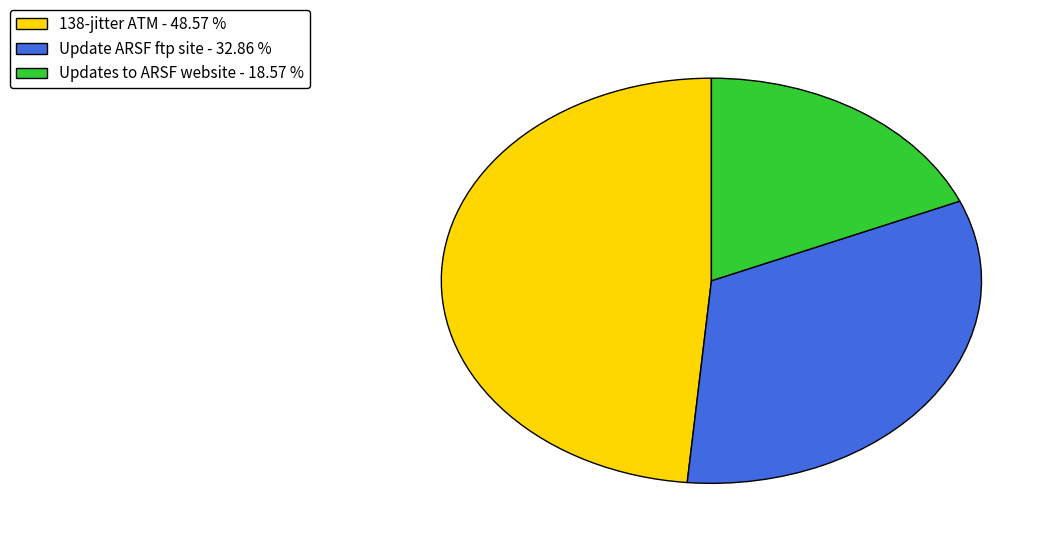

True or false: 138-jitter ATM accounts for 49% of the total.

True